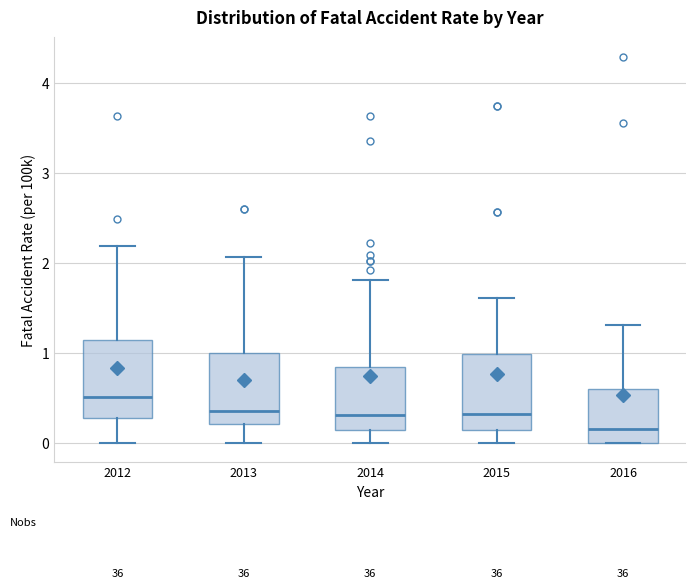

Where is the lower edge of the box at x = 2012 on the y-axis? The values are not printed on the chart, so give them approximately, as read against the axis.

0.3